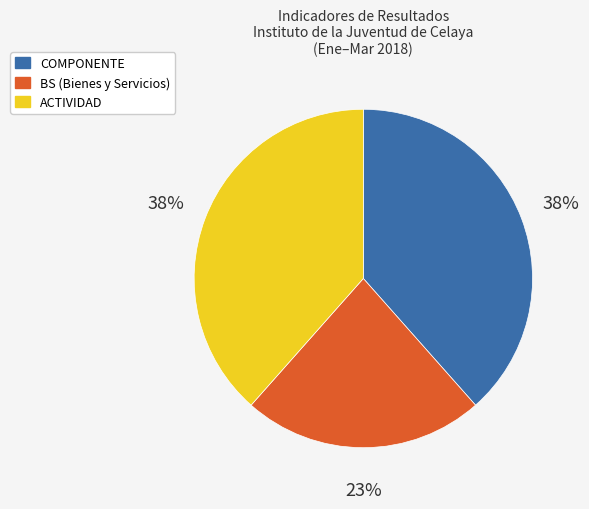

To the nearest percent, what is the difference between the largest and smallest slice percentages?

15%